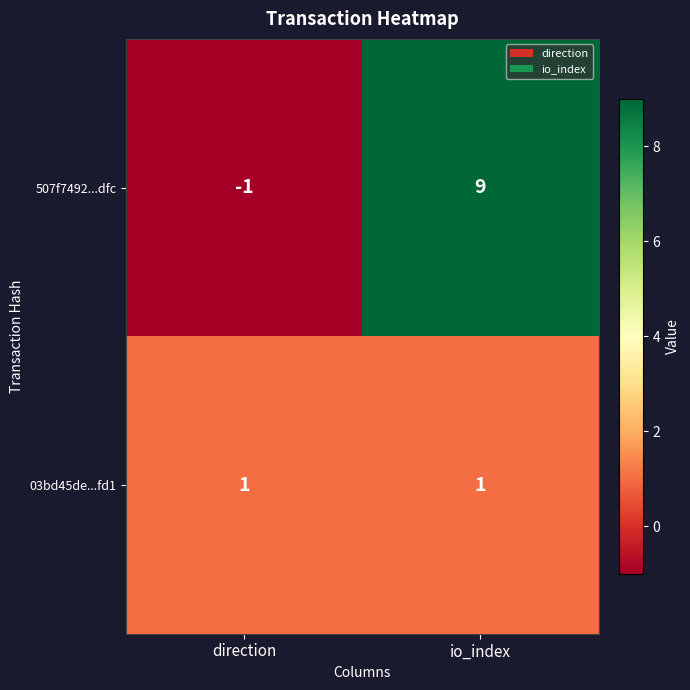

Rank the series by their maximum value, from lowest to highest.

03bd45de...fd1, 507f7492...dfc